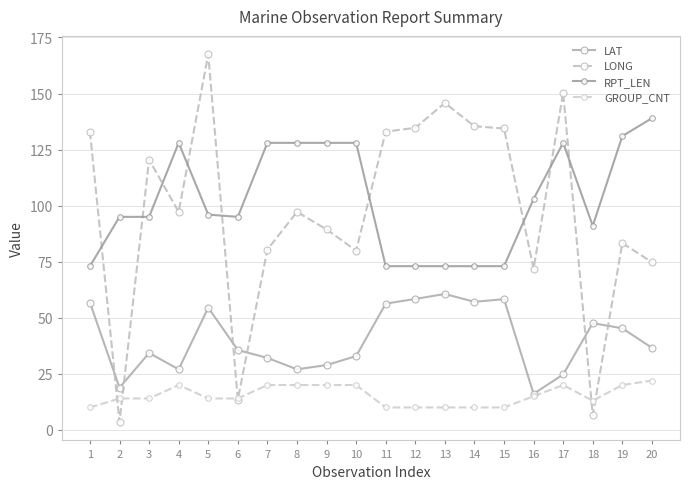

At which label does RPT_LEN reach its minimum?

1